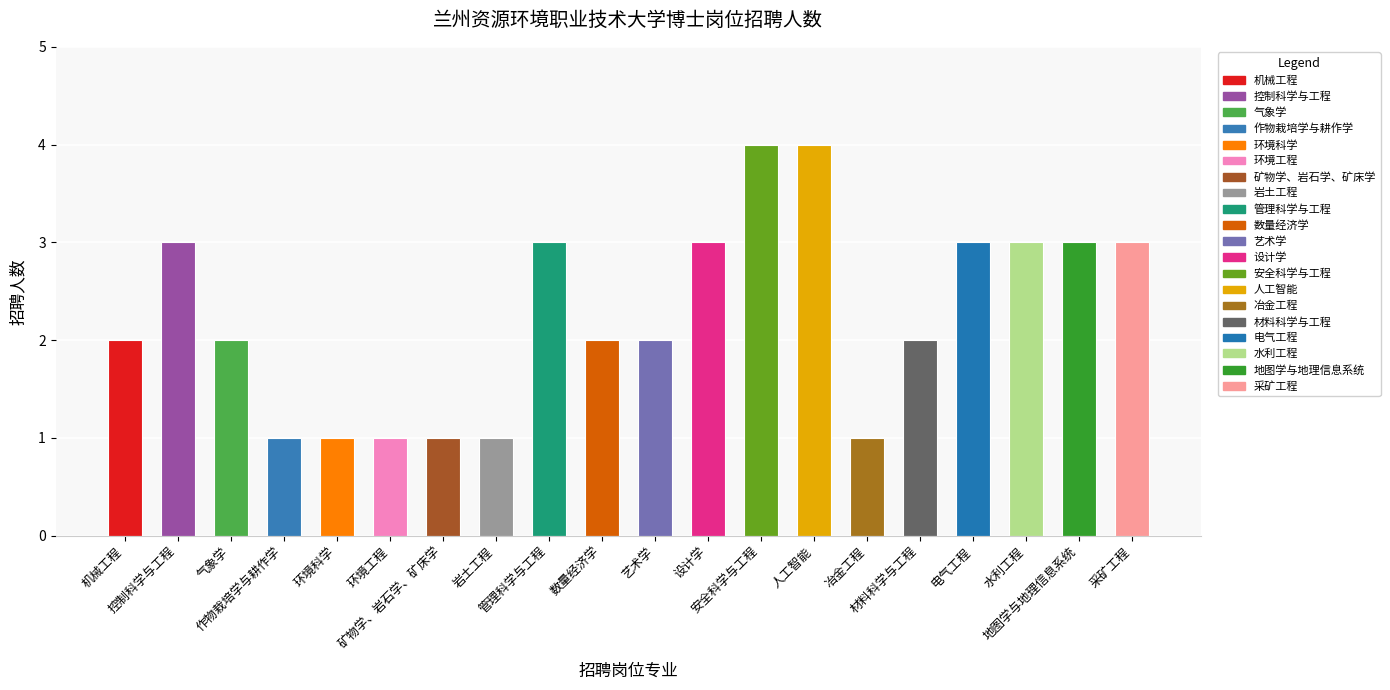

Reading left to right, list all the values displayed in this chart.

机械工程=2	控制科学与工程=3	气象学=2	作物栽培学与耕作学=1	环境科学=1	环境工程=1	矿物学、岩石学、矿床学=1	岩土工程=1	管理科学与工程=3	数量经济学=2	艺术学=2	设计学=3	安全科学与工程=4	人工智能=4	冶金工程=1	材料科学与工程=2	电气工程=3	水利工程=3	地图学与地理信息系统=3	采矿工程=3